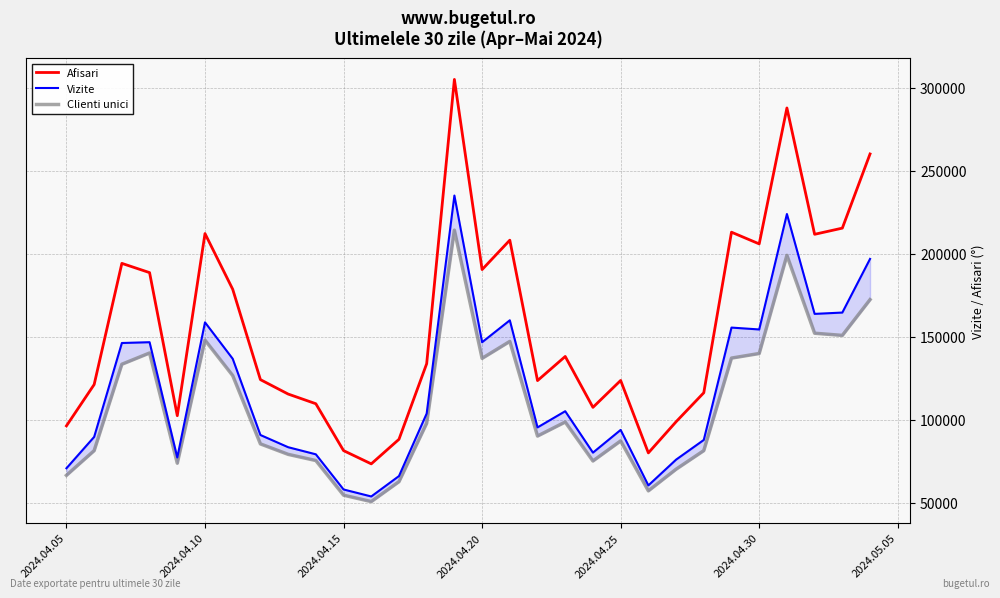

What is the maximum value for Afisari?

304902